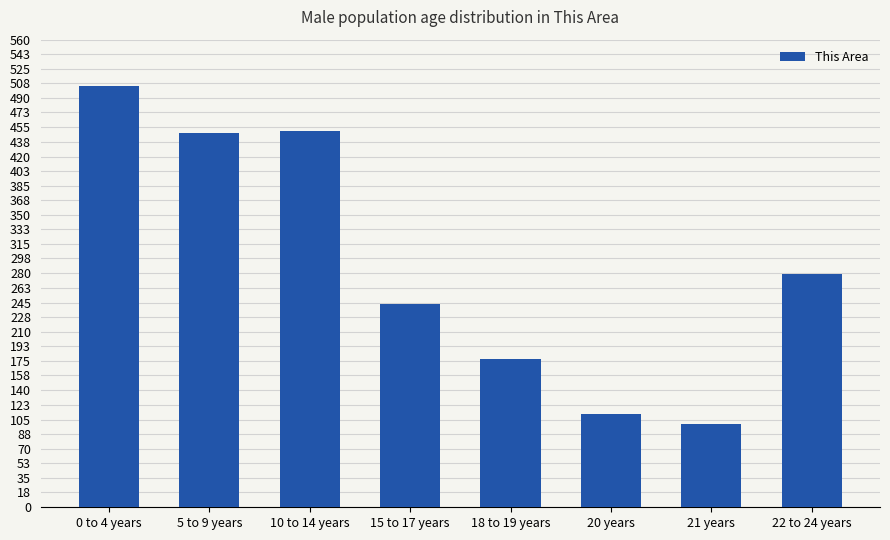

What is the difference between the maximum and minimum values?

405